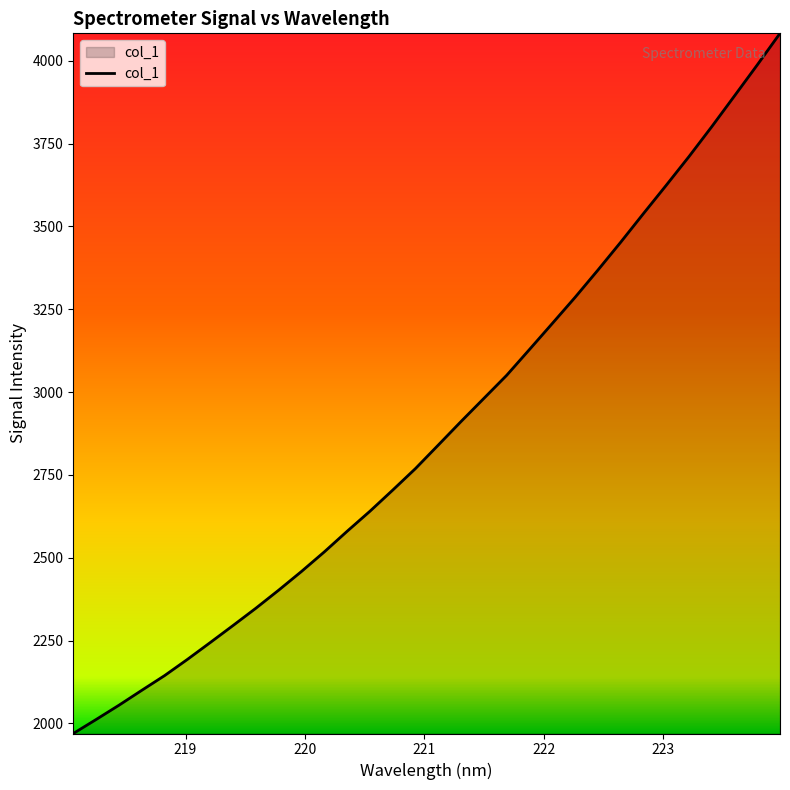

What is the maximum value shown in the chart?

4082.7